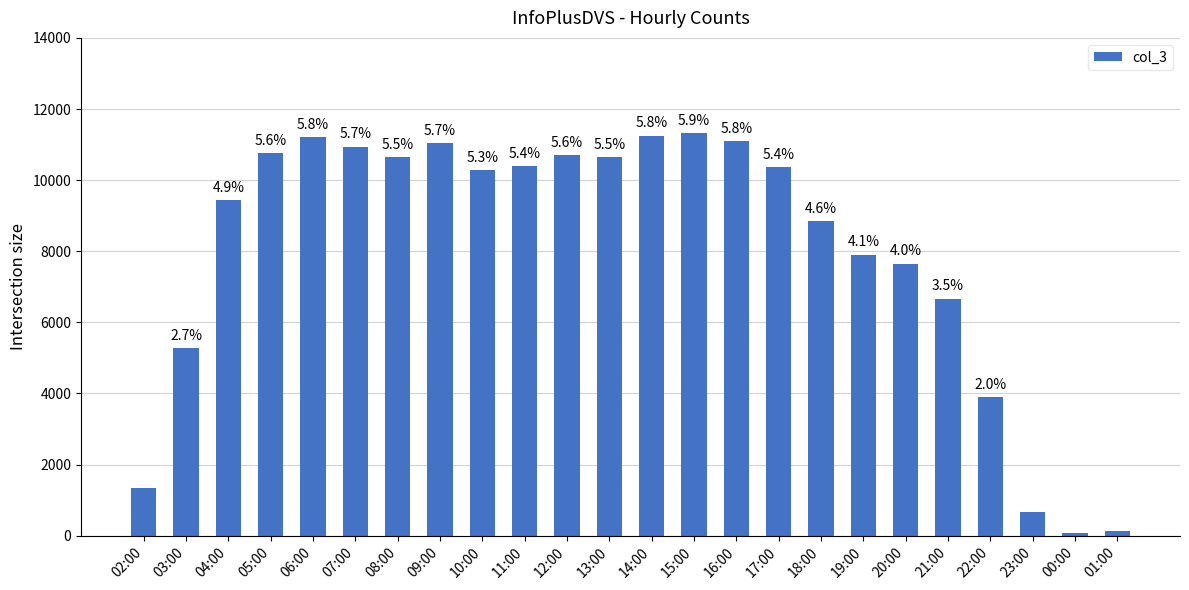

How many bars are there in total?

24